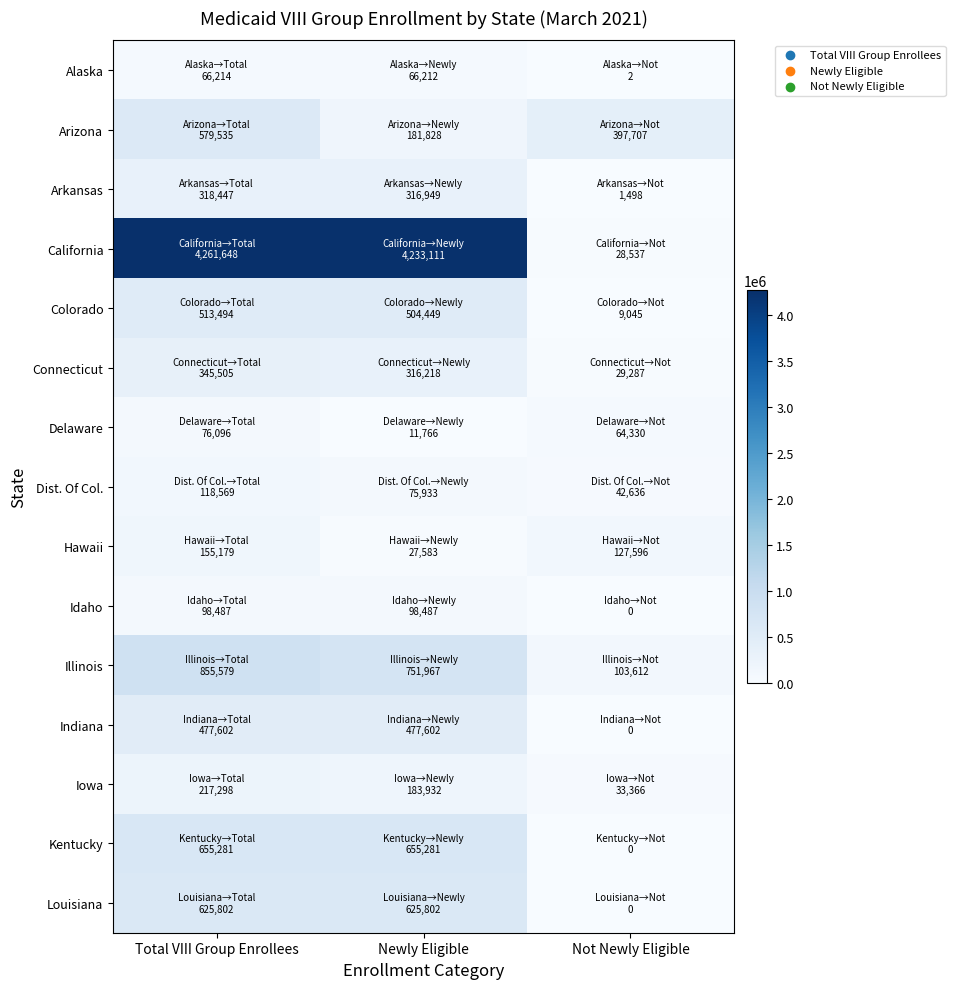

Between Not Newly Eligible and Newly Eligible, which is larger?

Newly Eligible